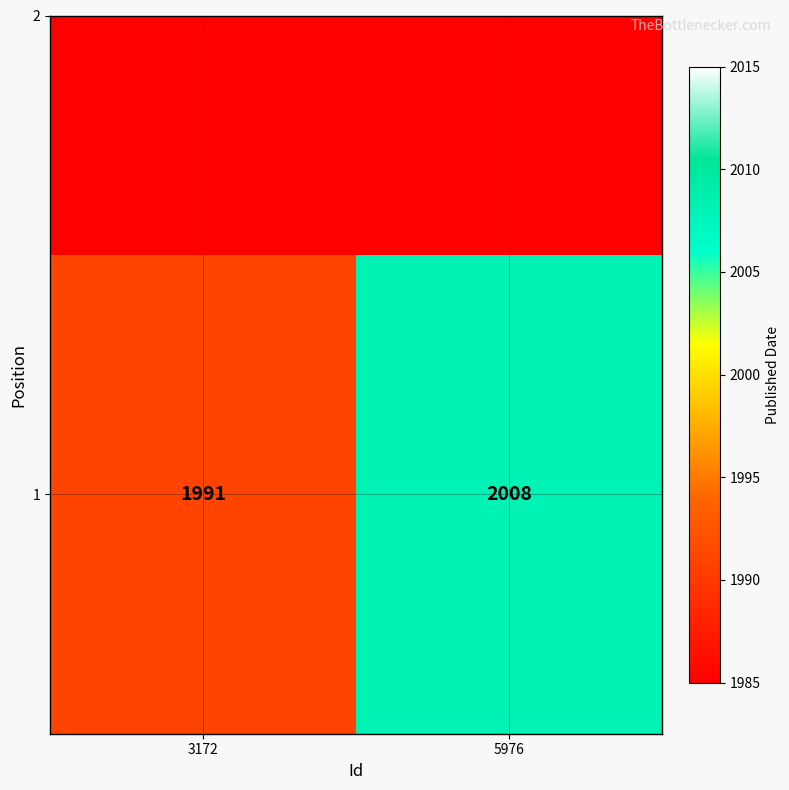

Reading left to right, list all the values displayed in this chart.

3172=1991	5976=2008